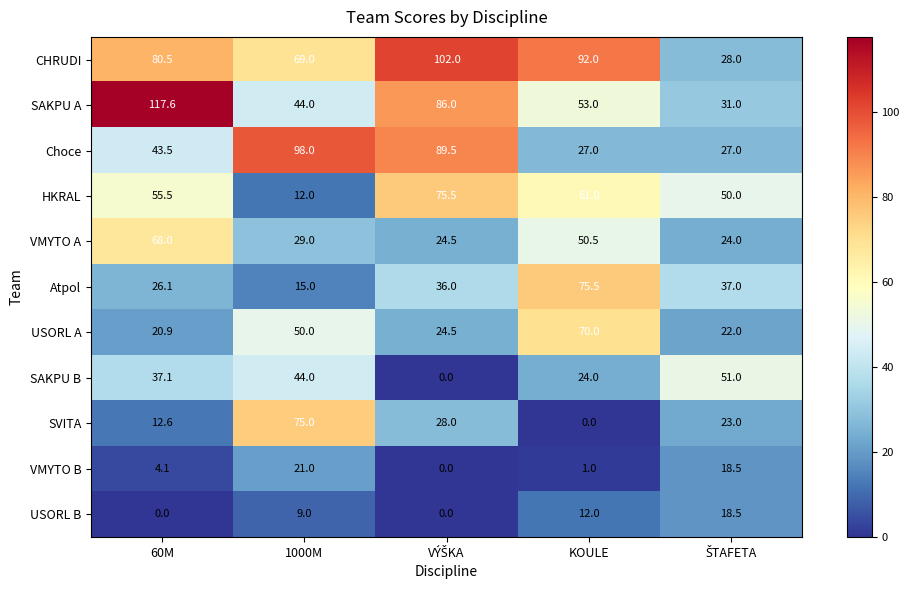

The SAKPU A series shows 15.8 at 1000M. True or false?

False